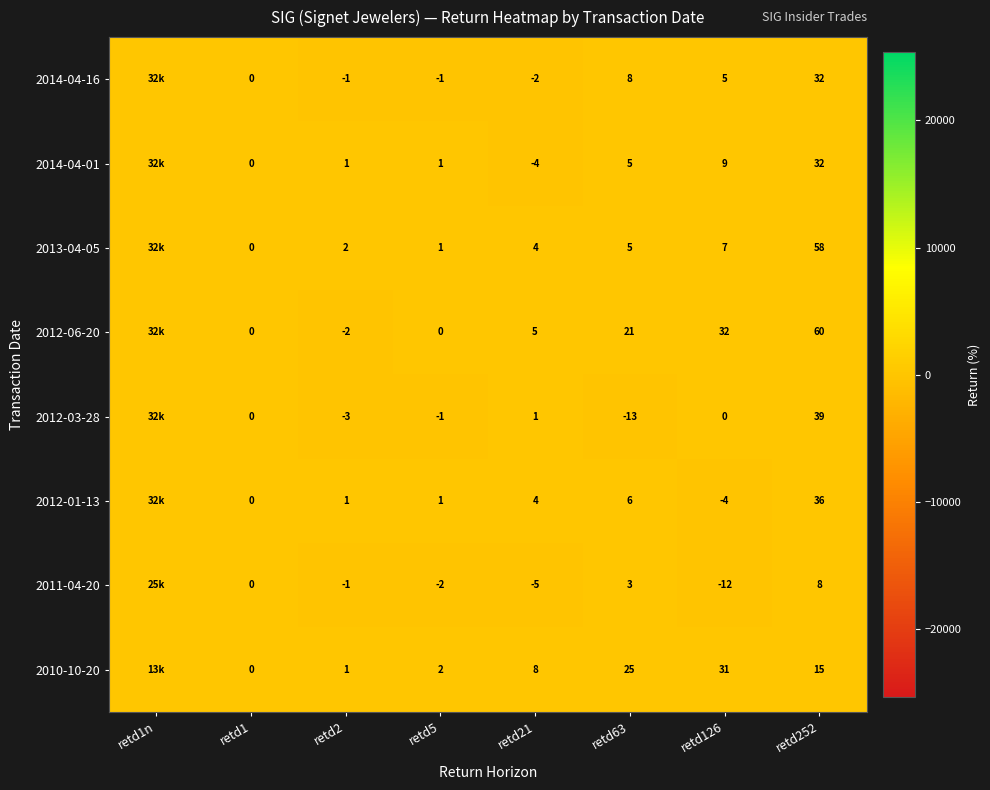

Which category has the highest value across all series?

retd1n